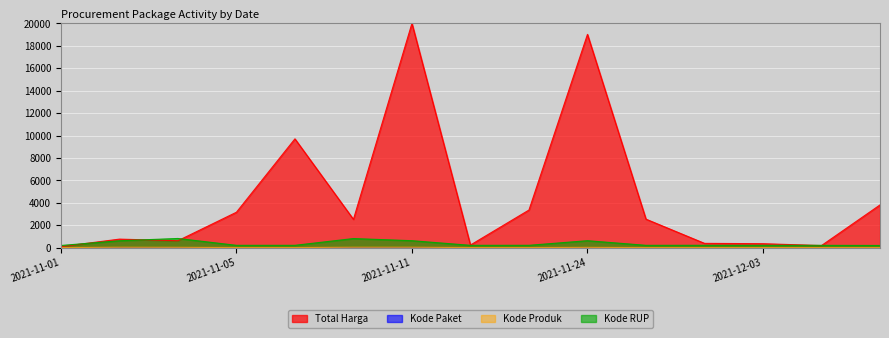

Which category has the lowest value in the Kode Paket series?

2021-11-01